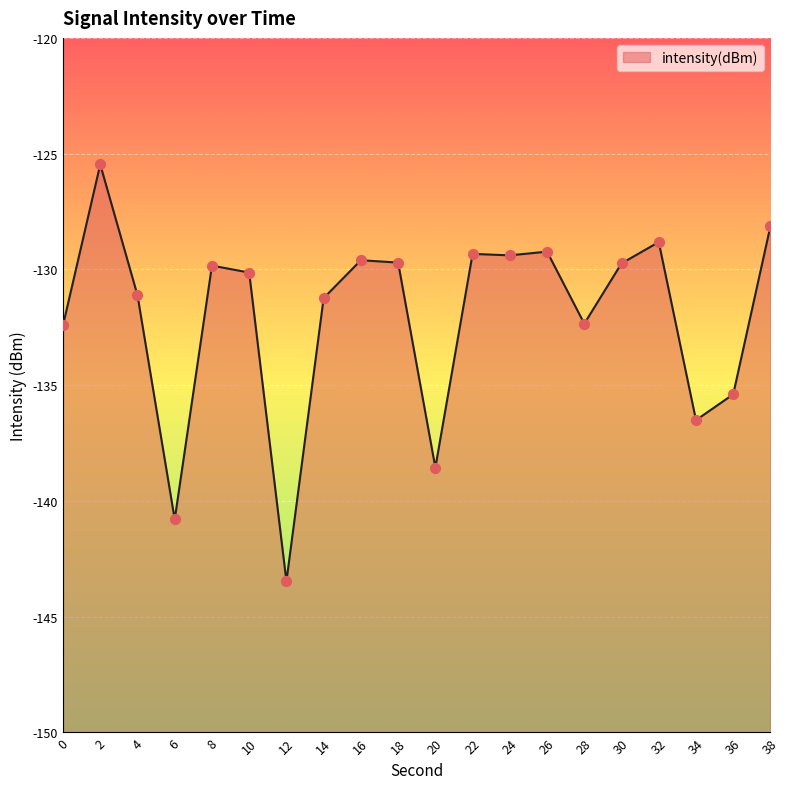

What is the change in value from 6 to 34?

+4.3